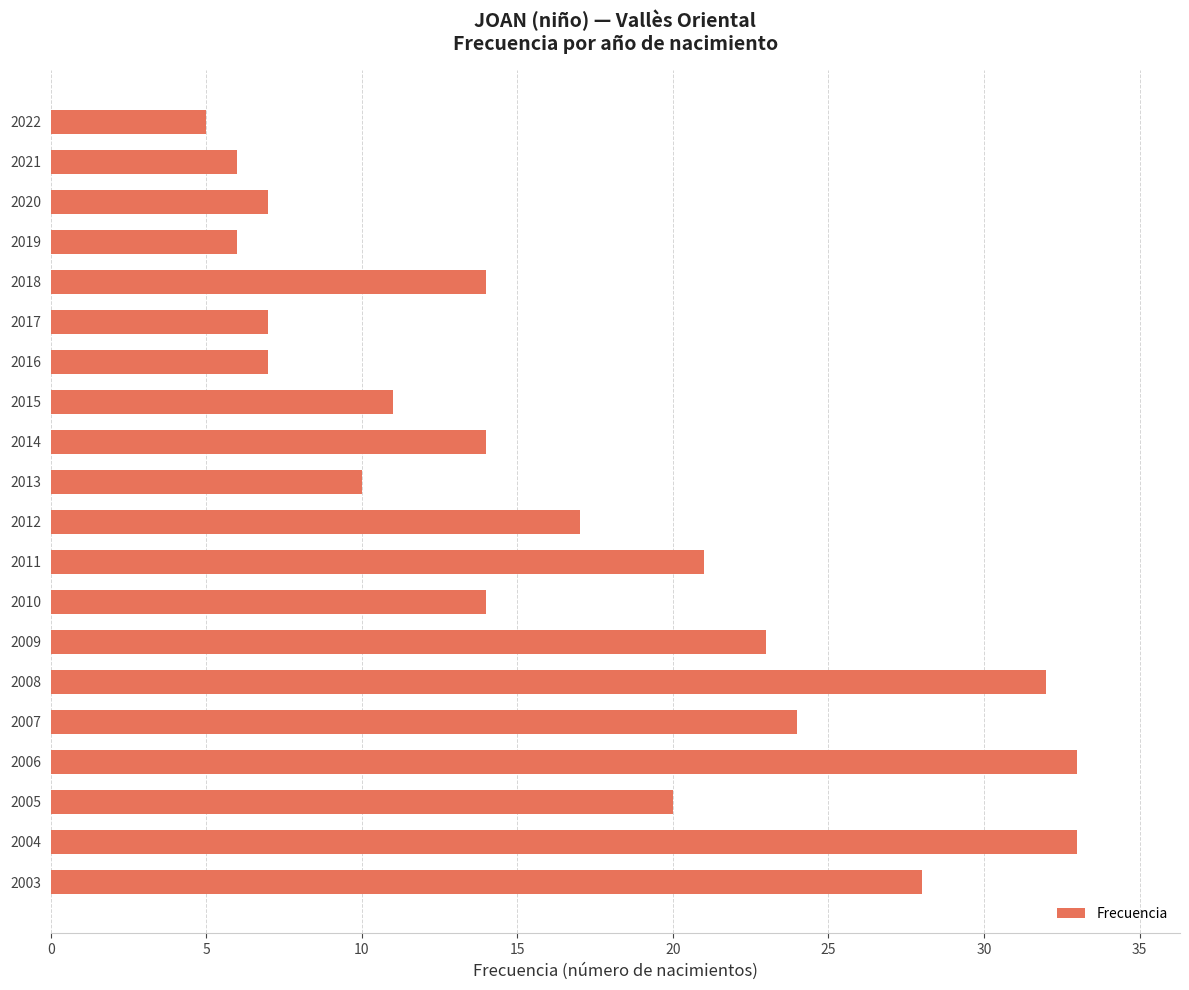

What is the value of the 9th bar from the top?

14